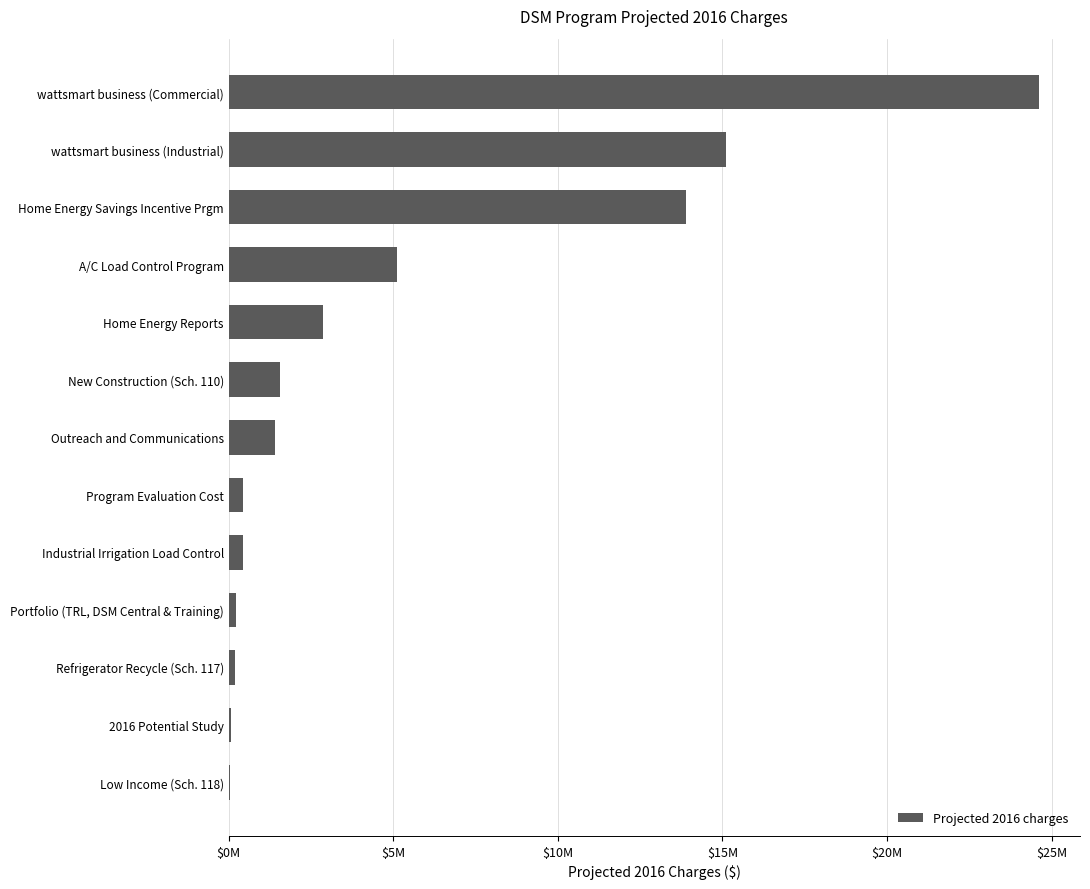

Are the bars horizontal?

Yes